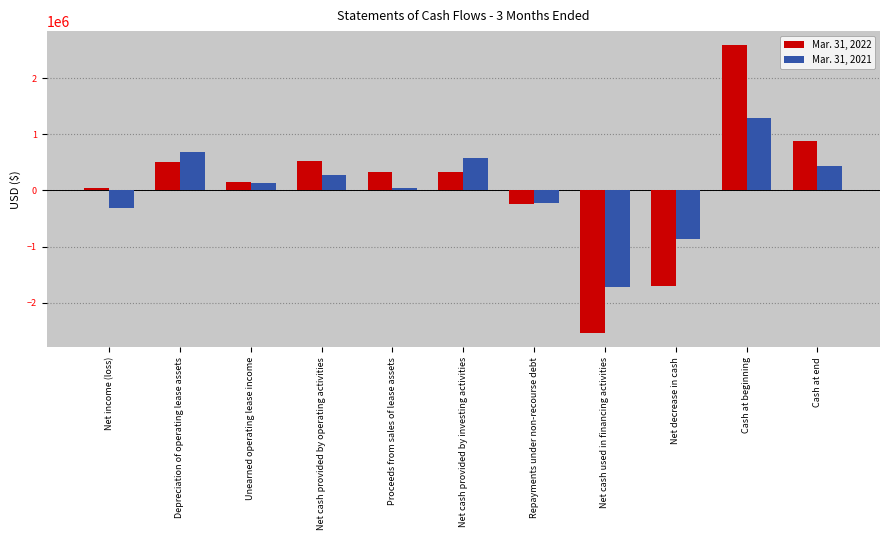

List the series in order of their peak value, highest first.

Mar. 31, 2022, Mar. 31, 2021